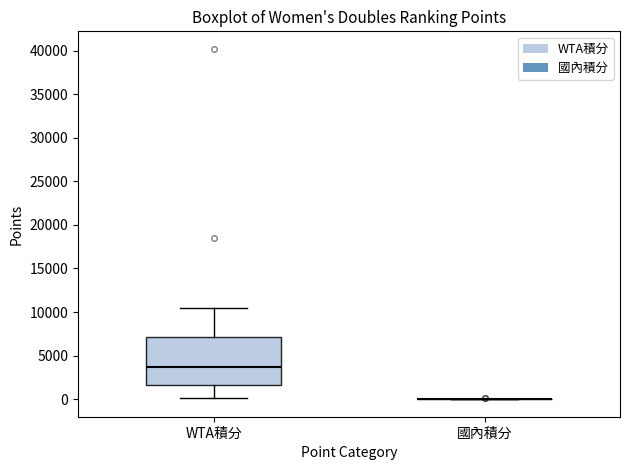

Reading left to right, transcribe this box plot: for each box, give where its median line is, the range the box spans, and where its two whiskers end, as read against the y-axis. The values are not printed on the chart, so give them approximately, as read against the axis.

WTA積分: median 3500, box 1500 to 7000, whiskers 0 to 10500
國內積分: box collapsed to a line at 0, whiskers 0 to 0